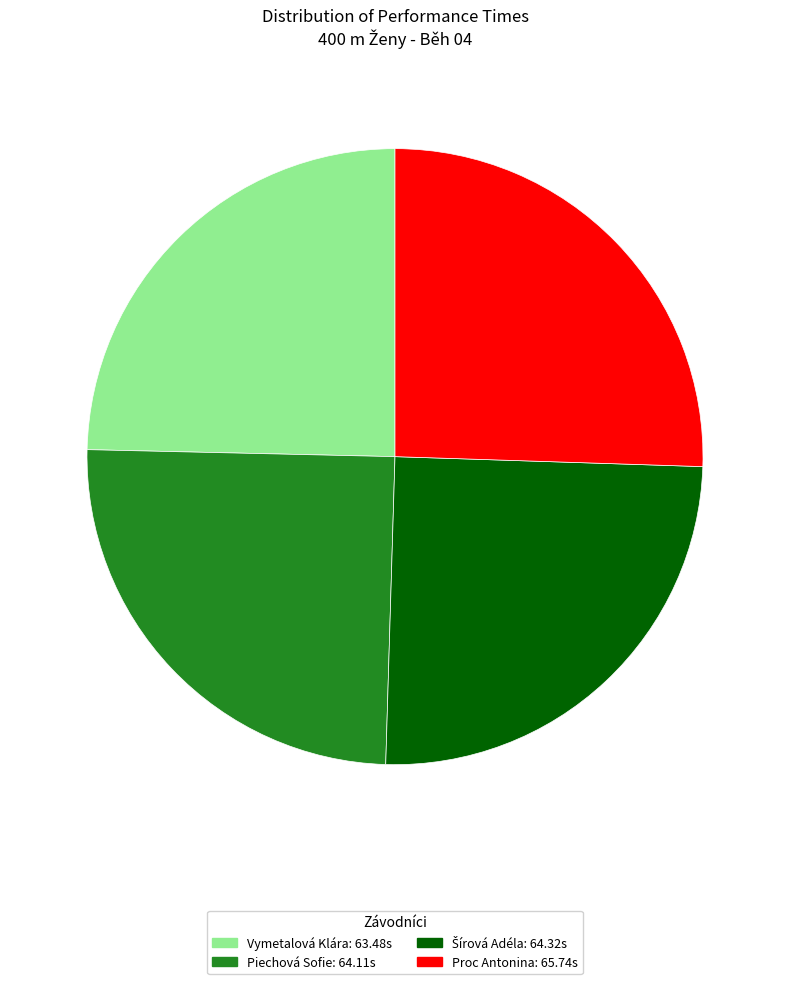

How many segments does this pie chart have?

4